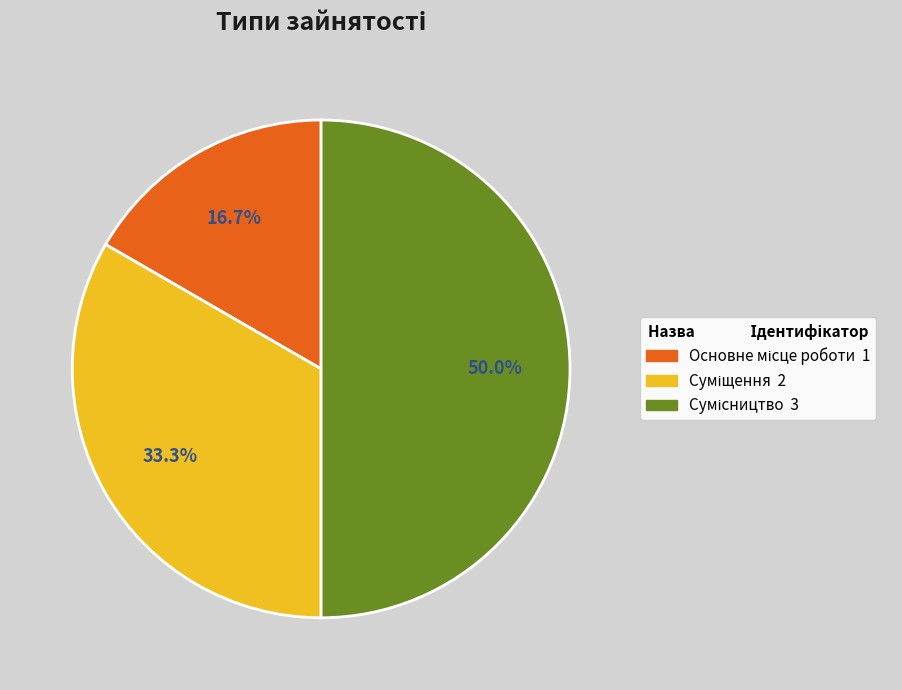

How many segments does this pie chart have?

3